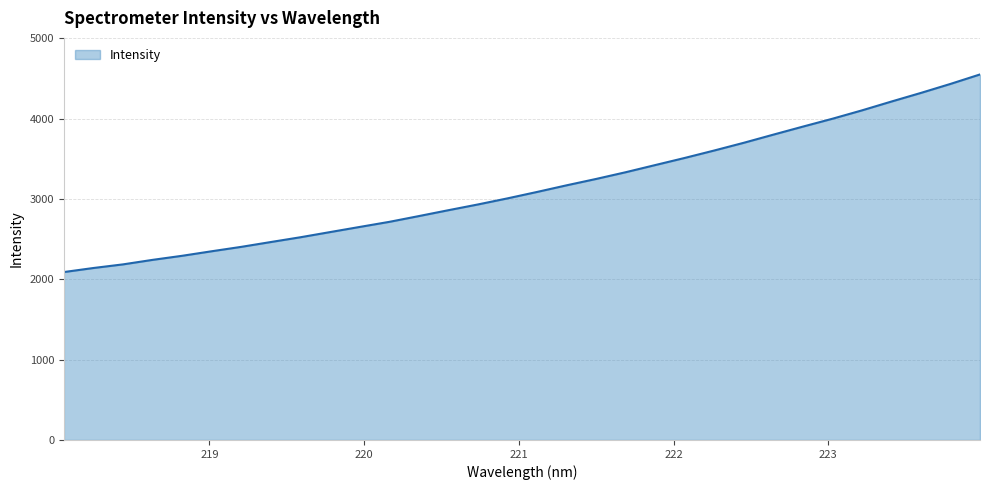

What is the difference between the maximum and second lowest values?

2408.6